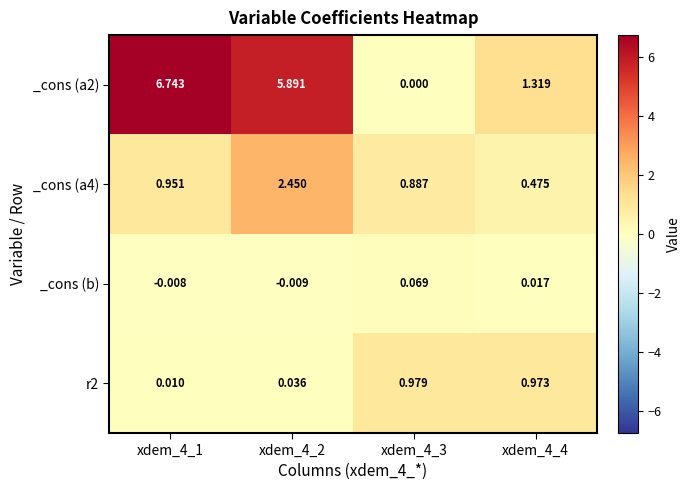

Is the value of _cons (a2) at xdem_4_4 greater than the value of _cons (b) at xdem_4_4?

Yes